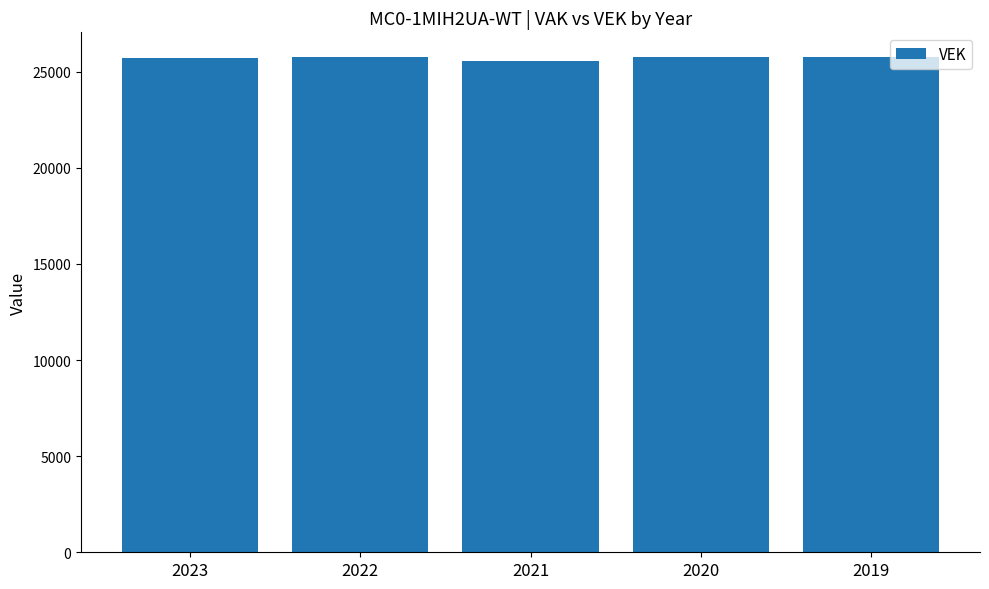

True or false: the data shows 25732 at 2023.

True